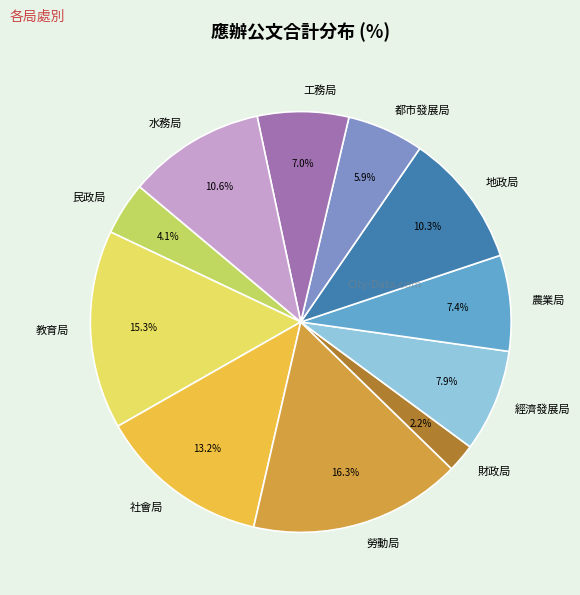

What is the largest slice in the pie chart?

勞動局